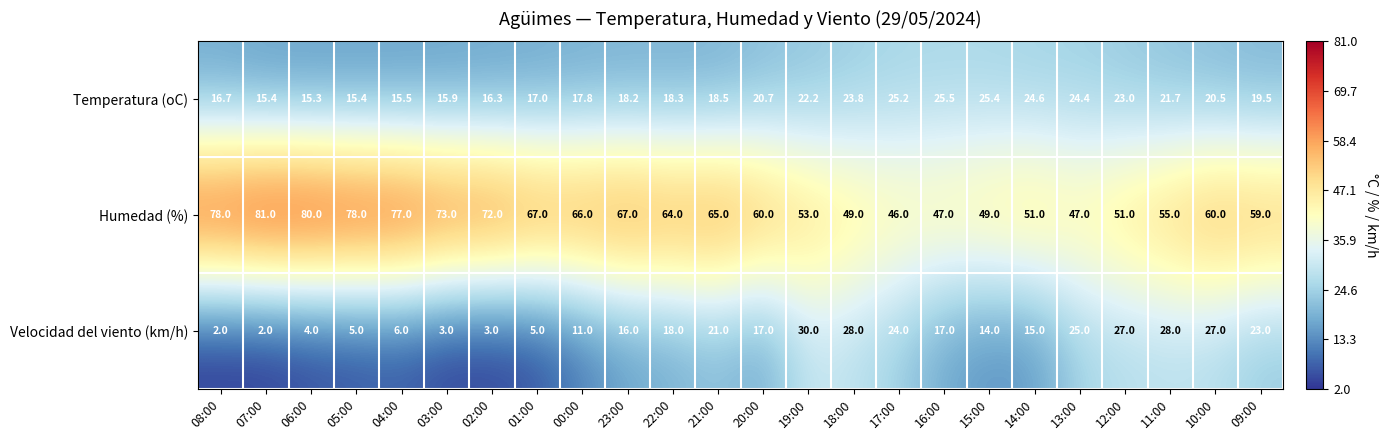

What is the spread (max minus min) of values at 09:00?

39.5